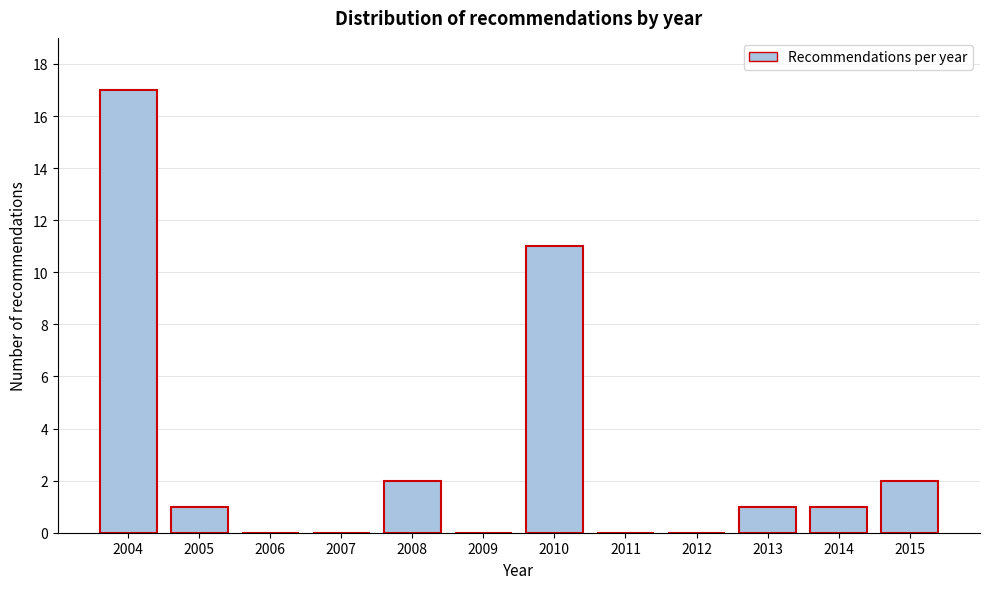

Reading left to right, transcribe all the data shown in this chart.

2004=17	2005=1	2006=0	2007=0	2008=2	2009=0	2010=11	2011=0	2012=0	2013=1	2014=1	2015=2